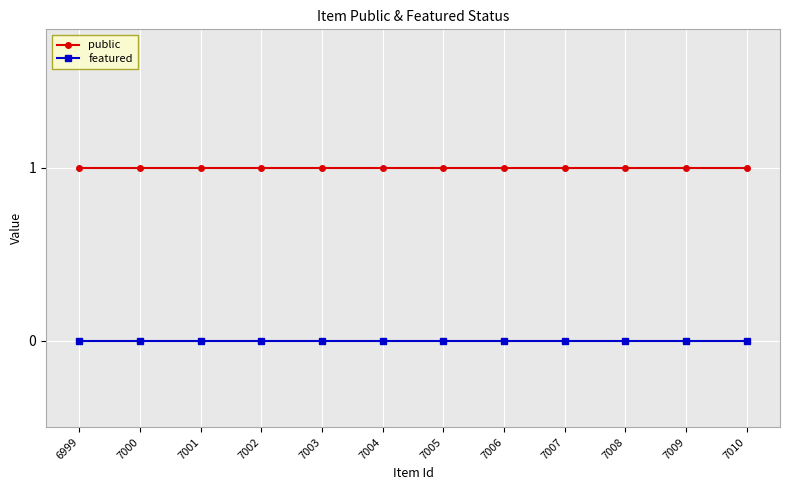

The public series shows 0 at 7001. True or false?

False